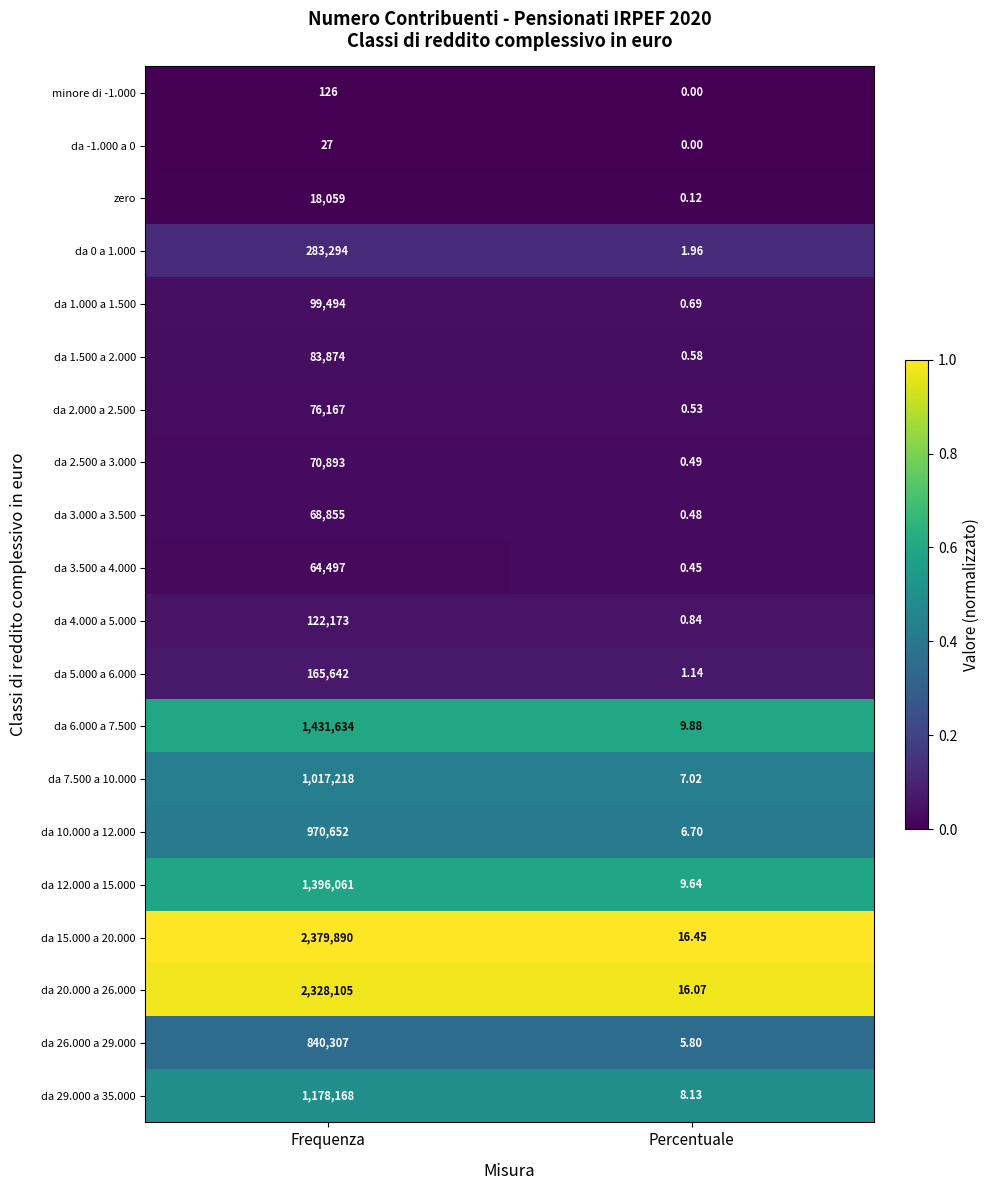

How many data points does each series have?

2